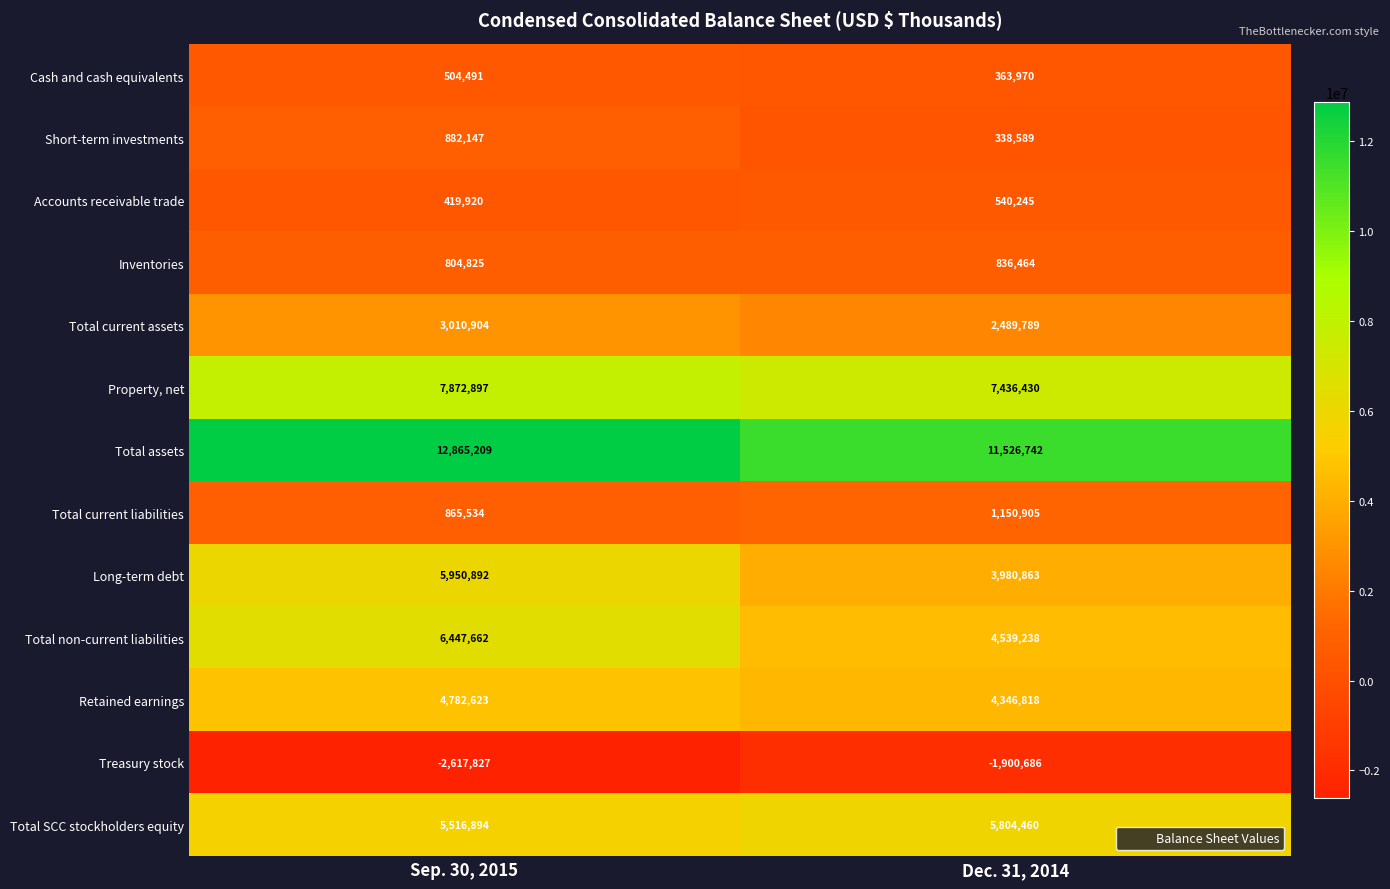

Which series changed the most between Sep. 30, 2015 and Dec. 31, 2014?

Long-term debt